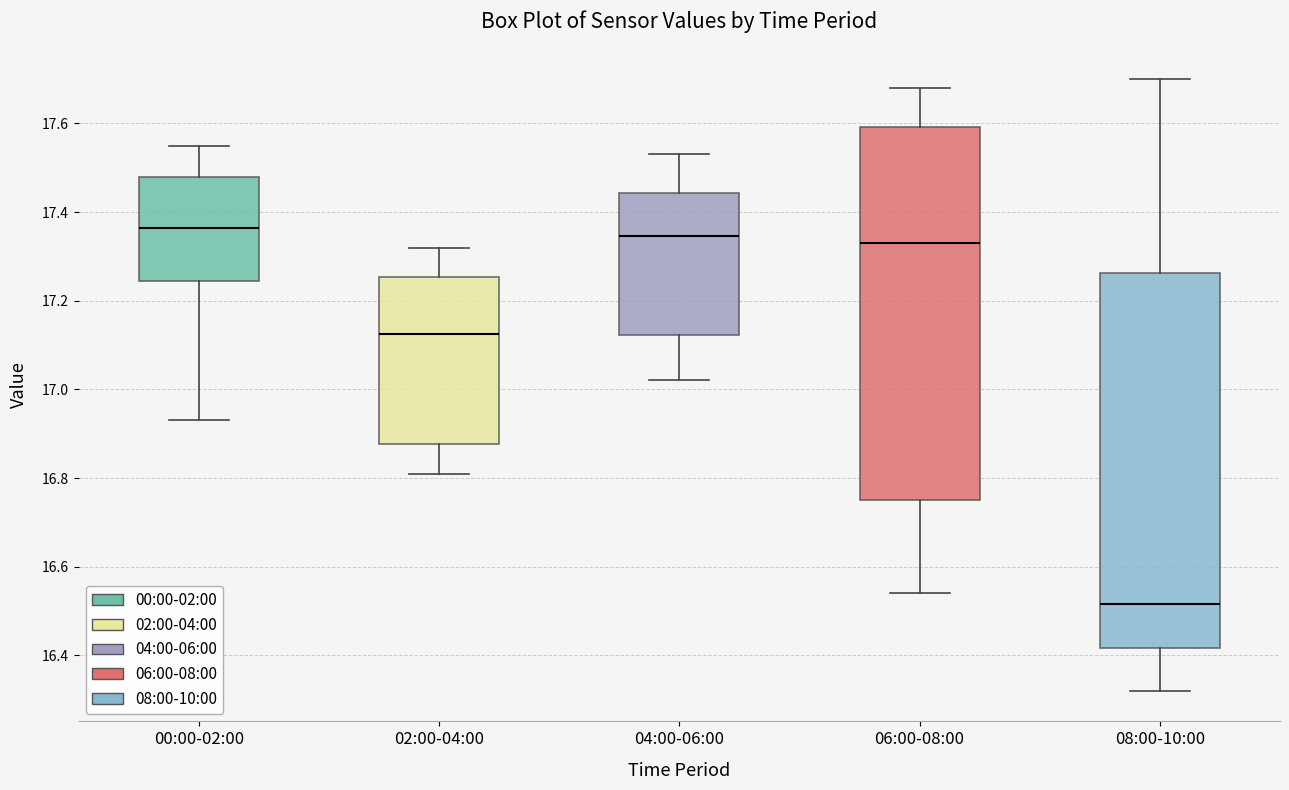

Where is the lower edge of the box for 00:00-02:00 on the y-axis? The values are not printed on the chart, so give them approximately, as read against the axis.

17.24